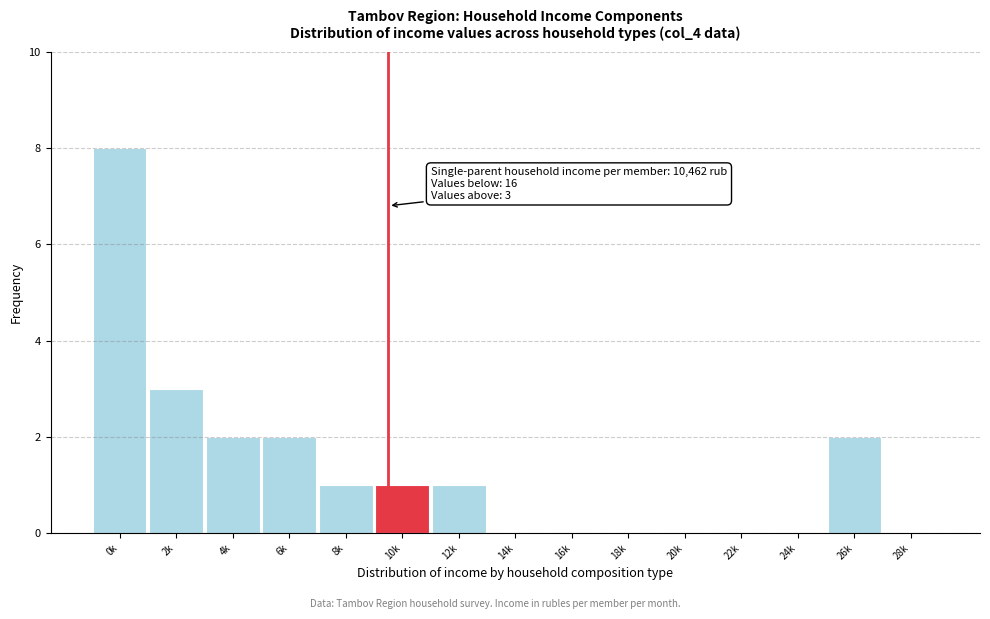

Reading left to right, transcribe all the data shown in this chart.

0k=8	2k=3	4k=2	6k=2	8k=1	10k=1	12k=1	14k=0	16k=0	18k=0	20k=0	22k=0	24k=0	26k=2	28k=0